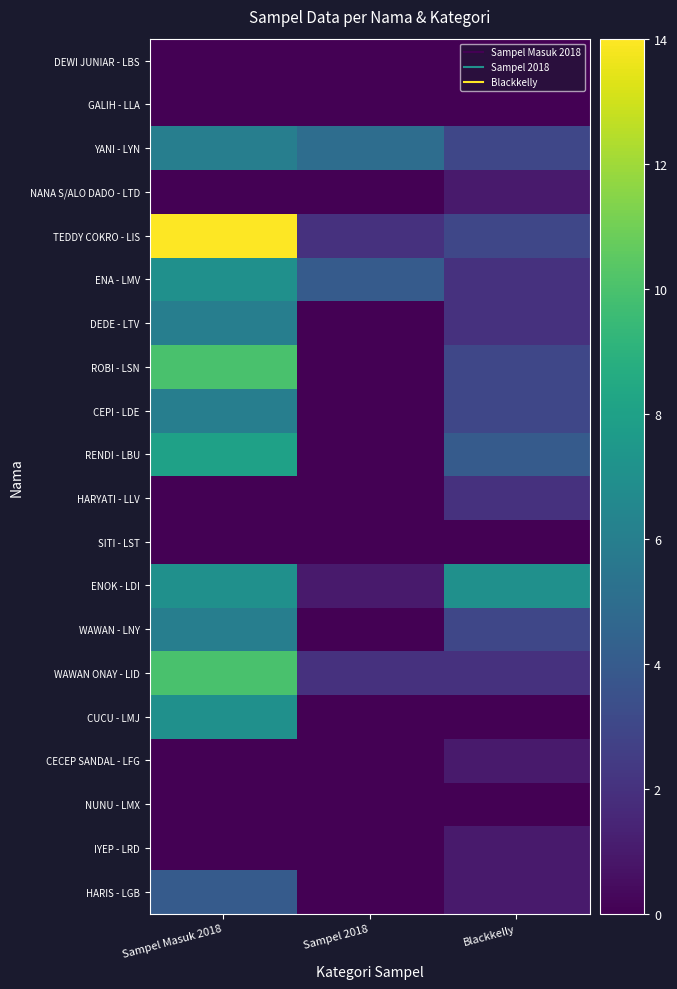

At which category does the chart reach its peak across all series?

Sampel Masuk 2018